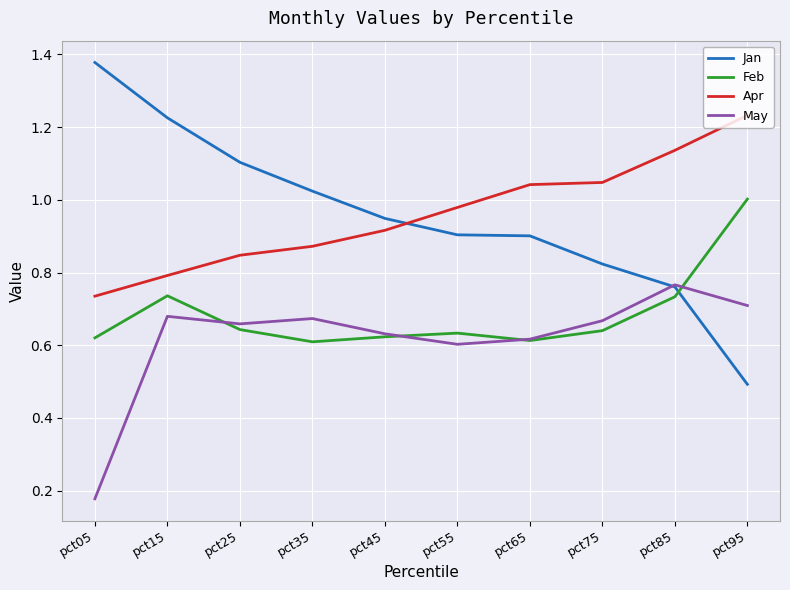

What is the total value across all series at pct45?

3.1